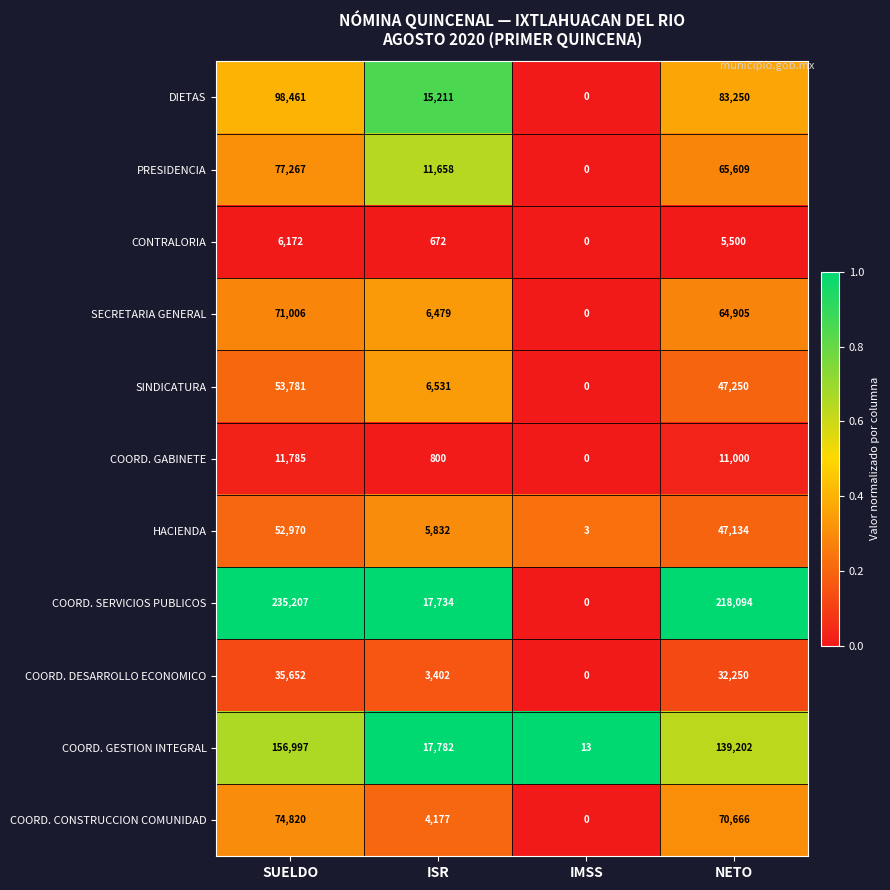

Count the number of categories in the chart.

4